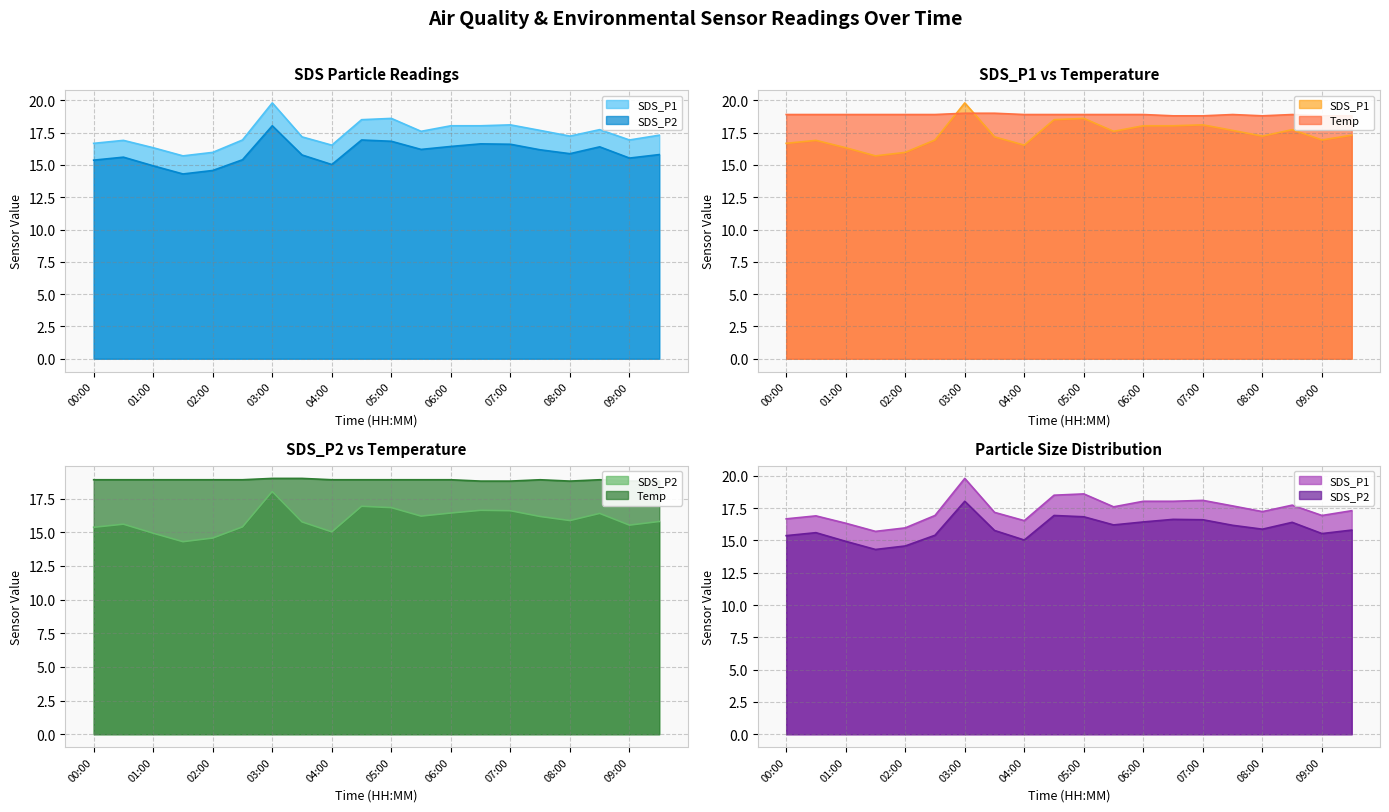

Where is the first local maximum for SDS_P2?

00:30